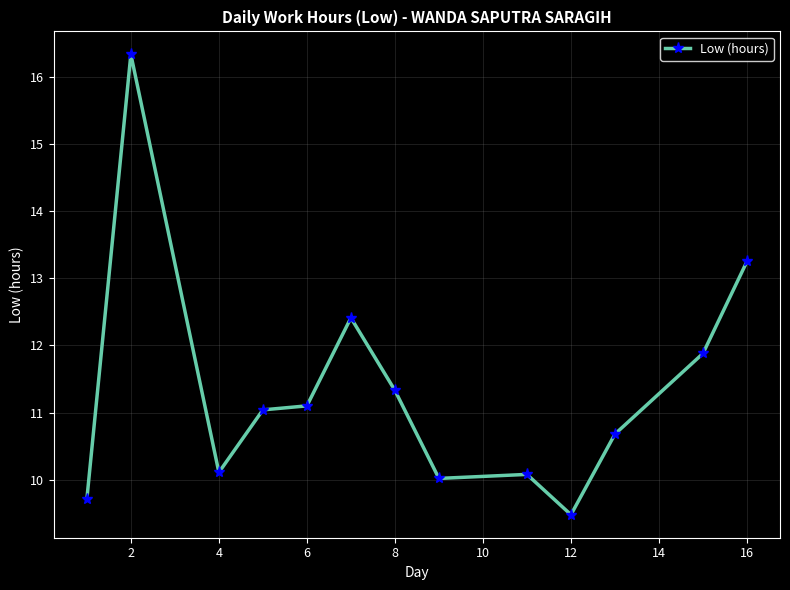

What is the value of the 6th point from the left?

12.4